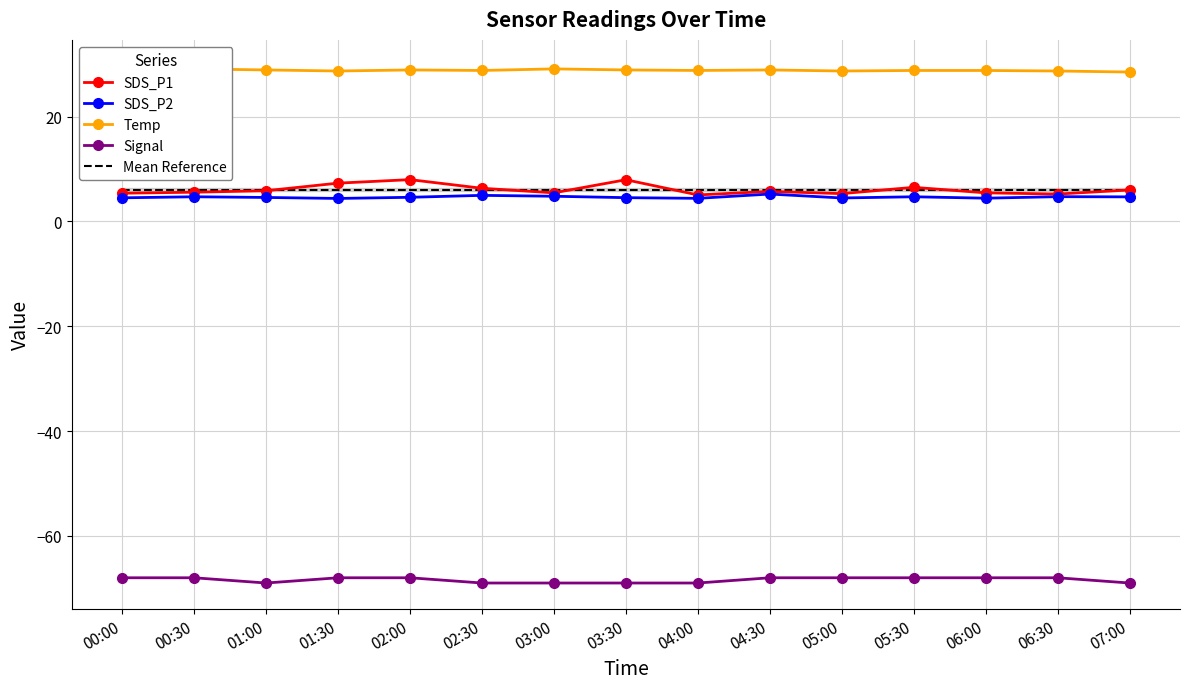

At which label does SDS_P2 reach its minimum?

01:30